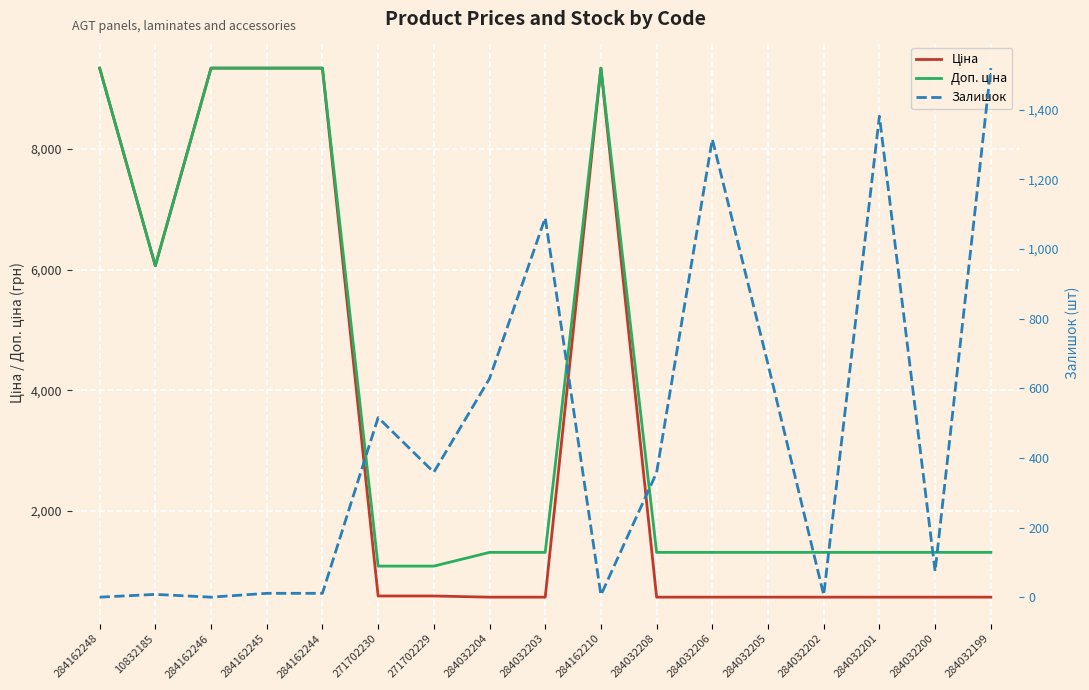

Which series has the largest total across all categories?

Доп. ціна